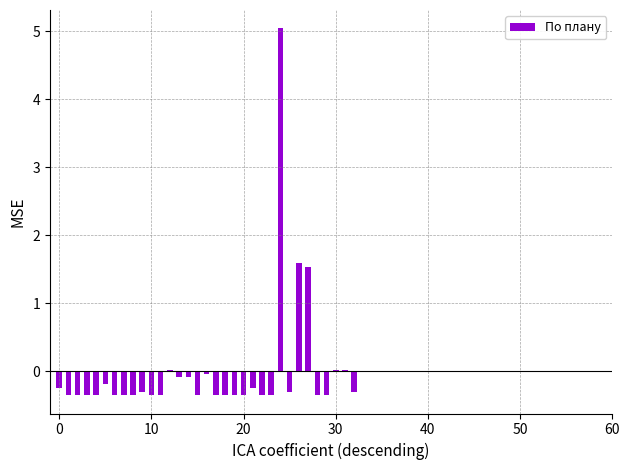

What is the greatest value displayed?

5.0